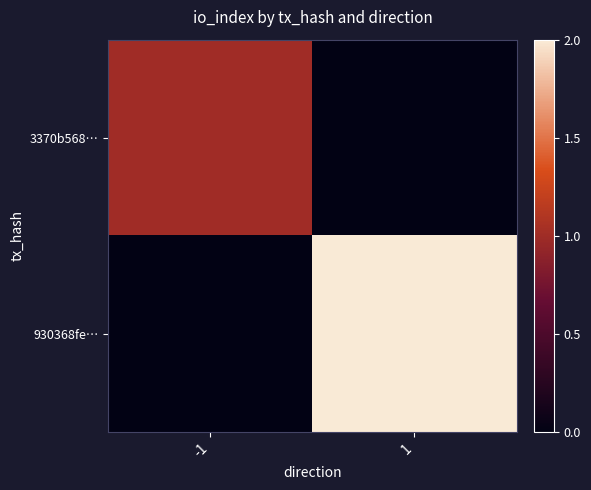

Reading left to right, transcribe all the data shown in this chart.

3370b568…: -1=1	1=0
930368fe…: -1=0	1=2